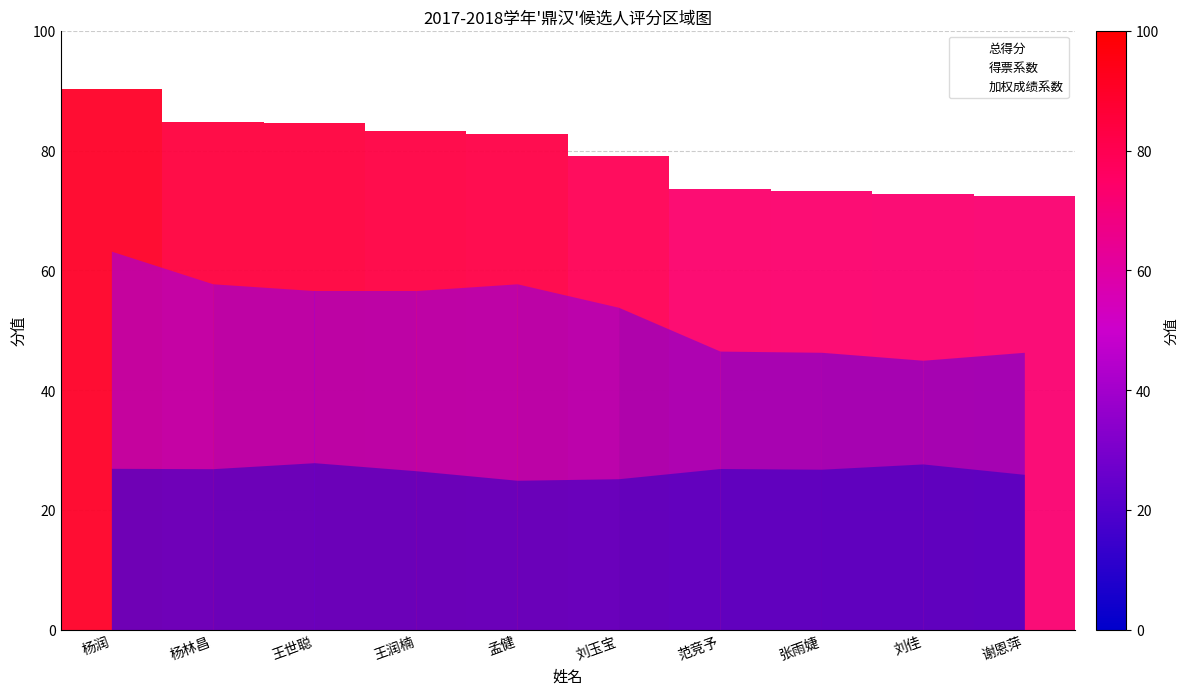

List the labels in order of 得票系数 value, largest first.

杨润, 杨林昌, 孟健, 王世聪, 王润楠, 刘玉宝, 范竞予, 张雨婕, 谢恩萍, 刘佳